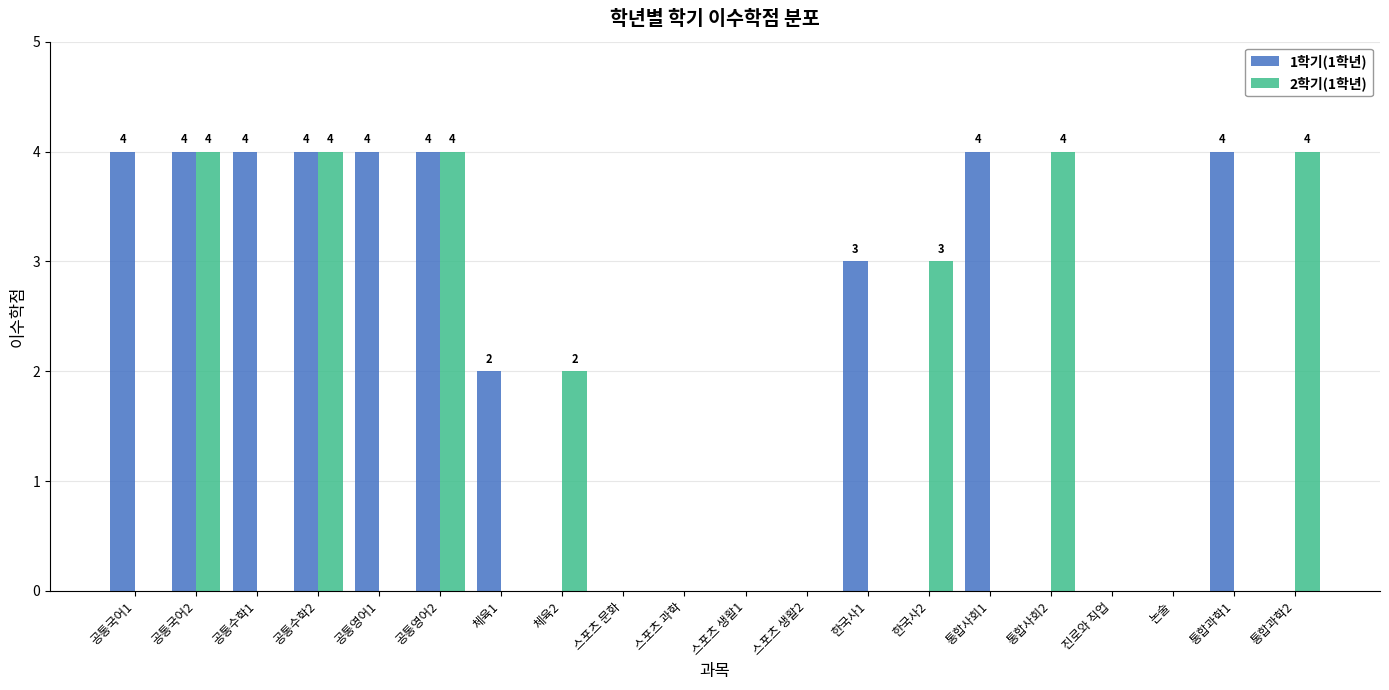

Reading right to left, transcribe all the data shown in this chart.

1학기(1학년): 통합과학2=0	통합과학1=4	논술=0	진로와 직업=0	통합사회2=0	통합사회1=4	한국사2=0	한국사1=3	스포츠 생활2=0	스포츠 생활1=0	스포츠 과학=0	스포츠 문화=0	체육2=0	체육1=2	공통영어2=4	공통영어1=4	공통수학2=4	공통수학1=4	공통국어2=4	공통국어1=4
2학기(1학년): 통합과학2=4	통합과학1=0	논술=0	진로와 직업=0	통합사회2=4	통합사회1=0	한국사2=3	한국사1=0	스포츠 생활2=0	스포츠 생활1=0	스포츠 과학=0	스포츠 문화=0	체육2=2	체육1=0	공통영어2=4	공통영어1=0	공통수학2=4	공통수학1=0	공통국어2=4	공통국어1=0